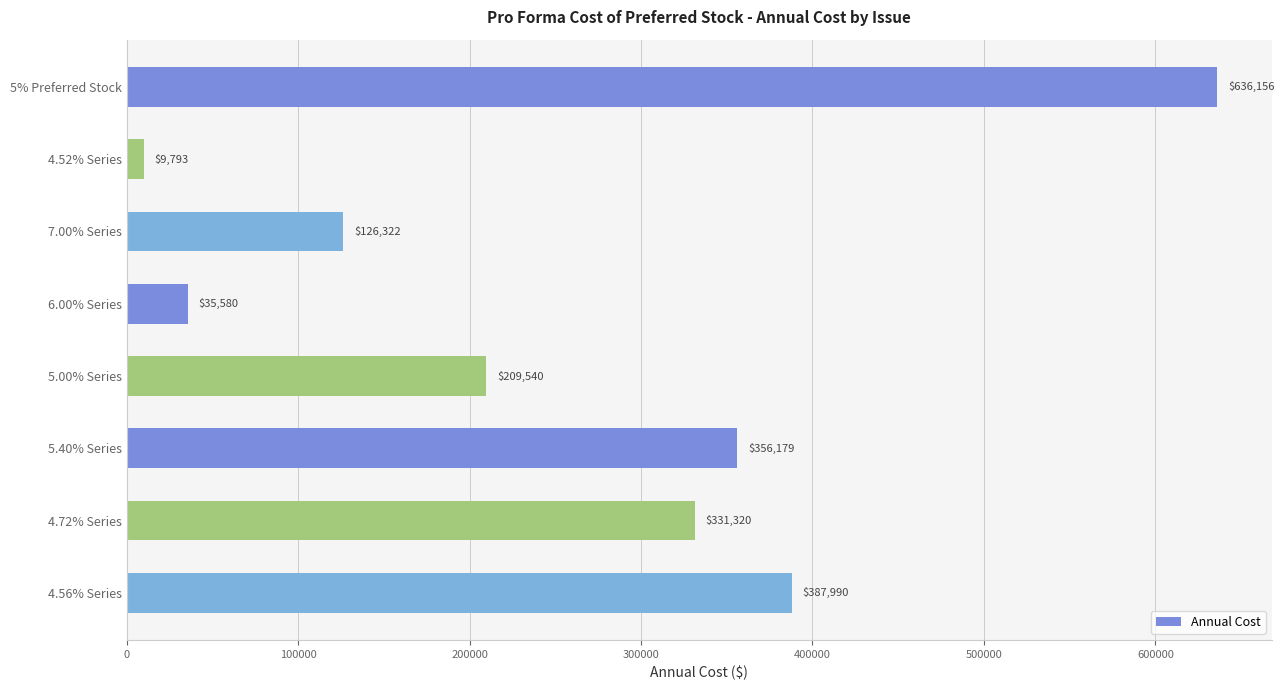

What is the greatest value displayed?

636155.8